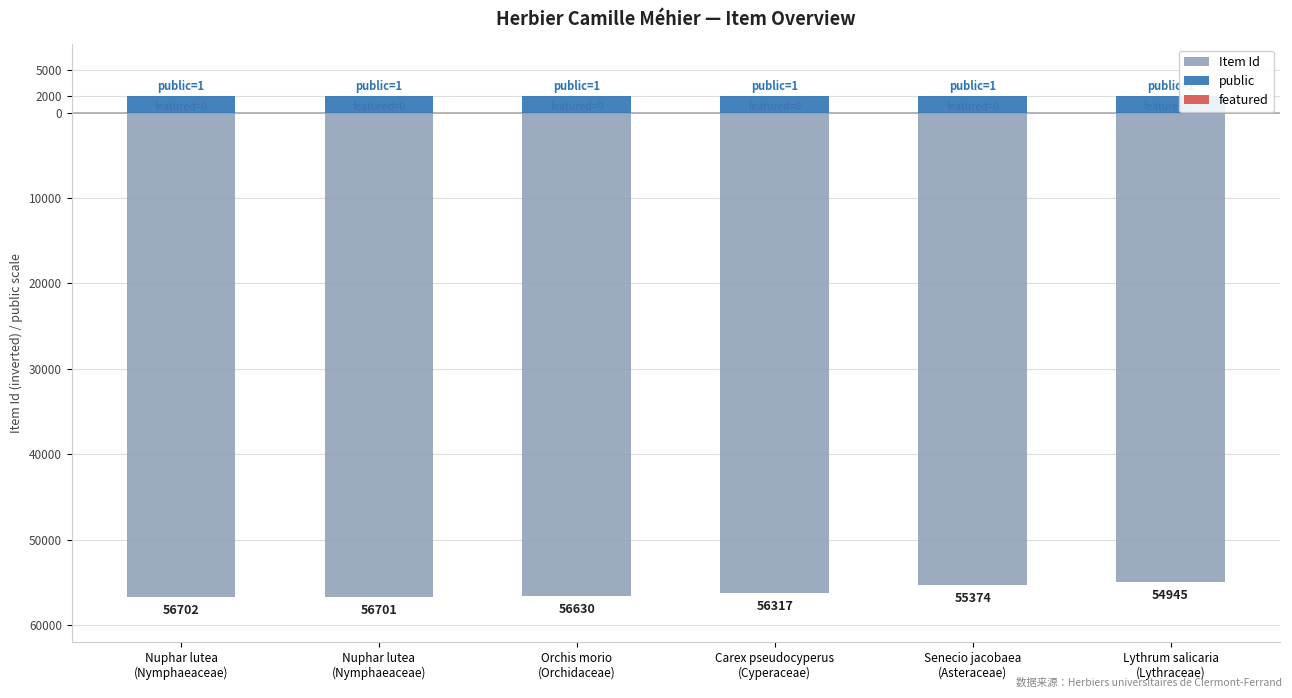

Which category has the lowest value across all series?

Nuphar lutea
(Nymphaeaceae)